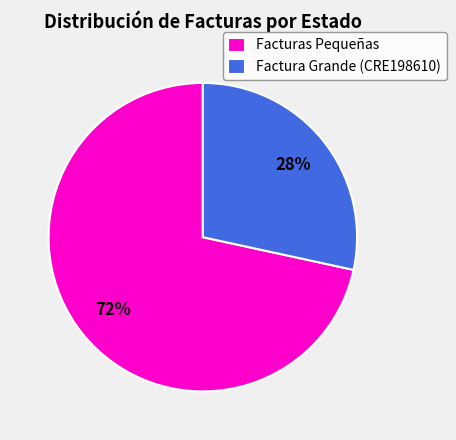

Rank the categories by value from lowest to highest.

Factura Grande (CRE198610), Facturas Pequeñas